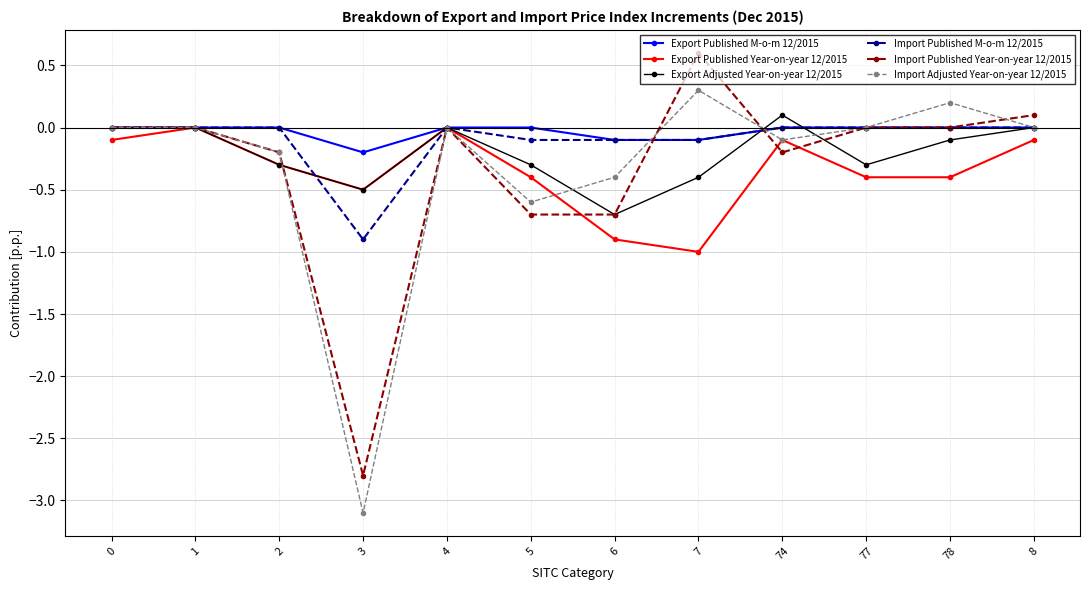

At which label does Export Adjusted Year-on-year 12/2015 reach its minimum?

6